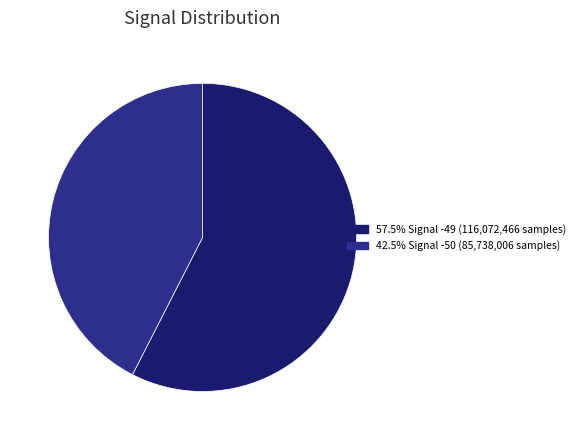

Is there a majority slice in this chart?

Yes